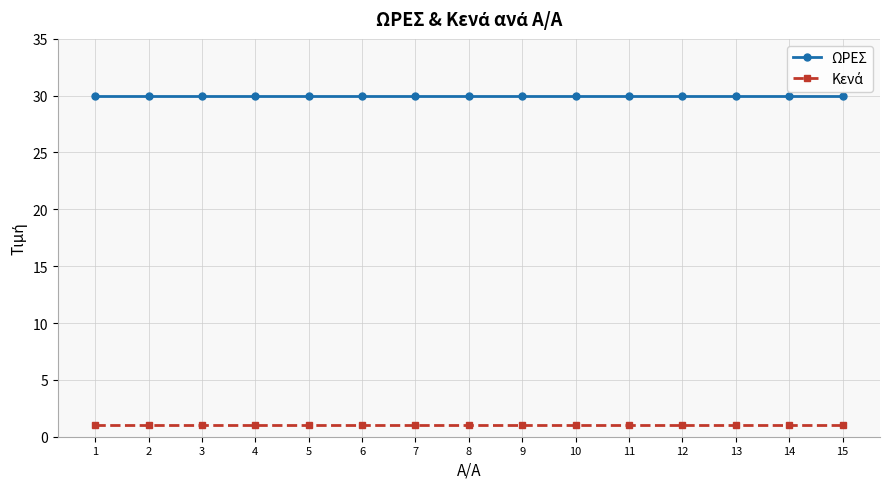

What is the spread (max minus min) of values at 3?

29